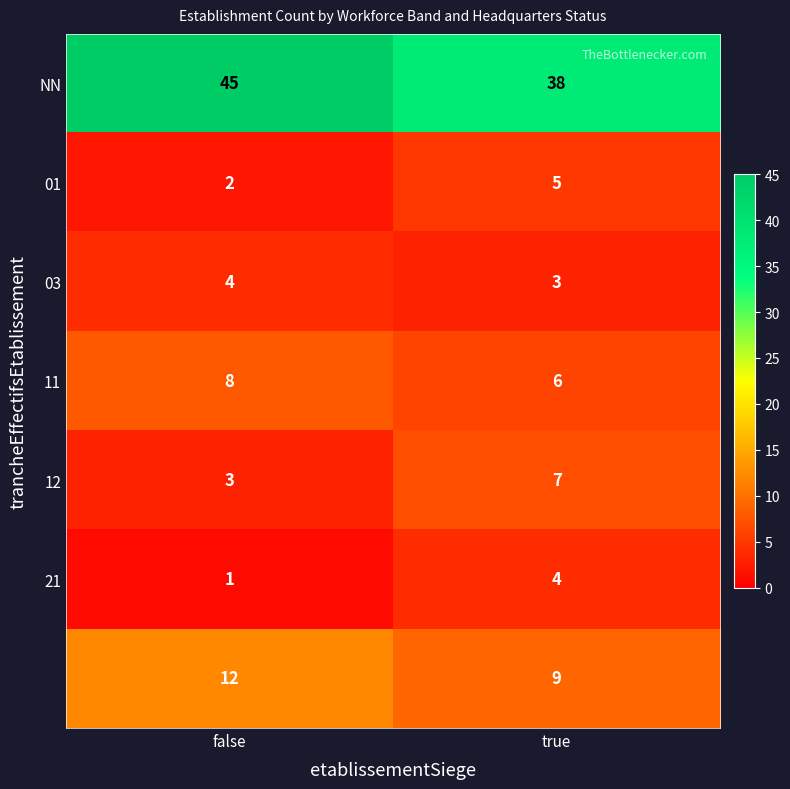

What is the spread (max minus min) of values at true?

35